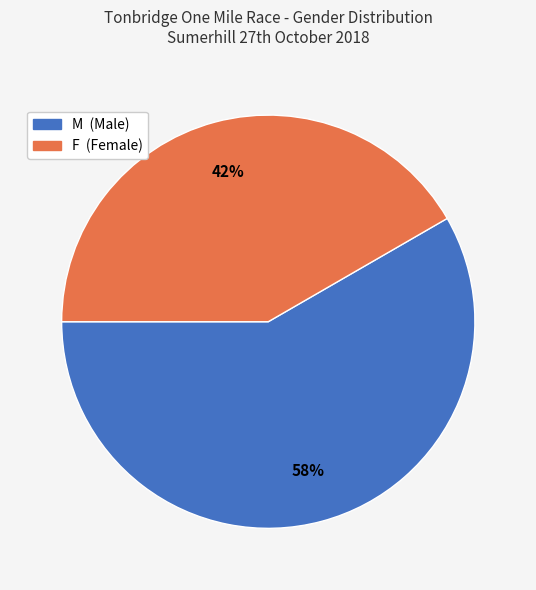

Which category has the biggest portion of the pie?

M